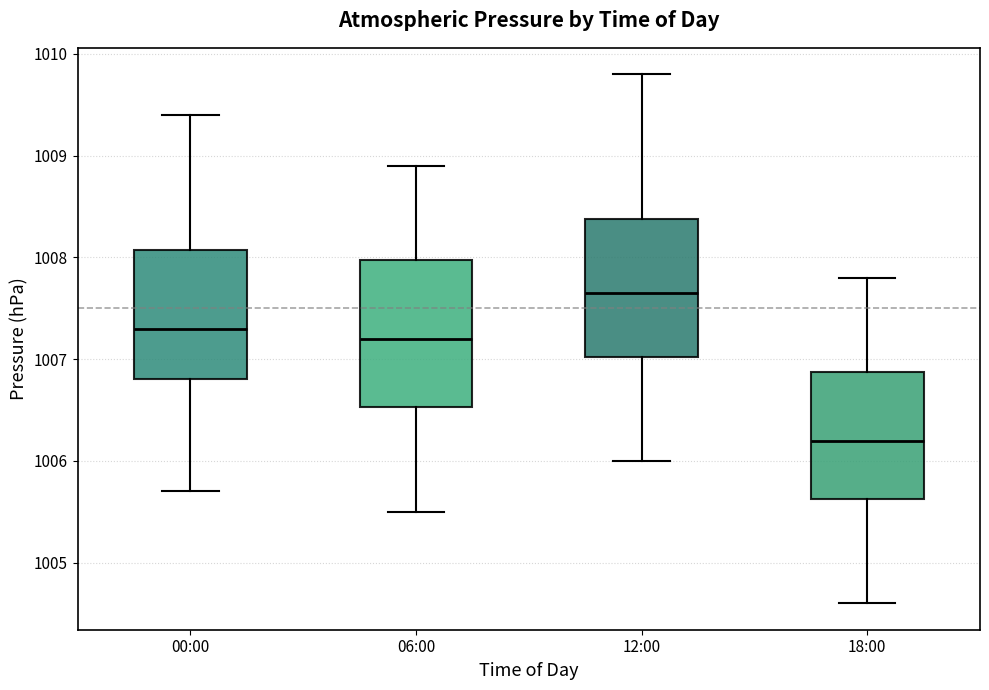

Reading left to right, read every box against the y-axis: the position of its median line, the range the box covers, and the ends of its whiskers. The values are not printed on the chart, so give them approximately, as read against the axis.

00:00: median 1007.3, box 1006.8 to 1008.1, whiskers 1005.7 to 1009.4
06:00: median 1007.2, box 1006.5 to 1008.0, whiskers 1005.5 to 1008.9
12:00: median 1007.7, box 1007.0 to 1008.4, whiskers 1006.0 to 1009.8
18:00: median 1006.2, box 1005.6 to 1006.9, whiskers 1004.6 to 1007.8